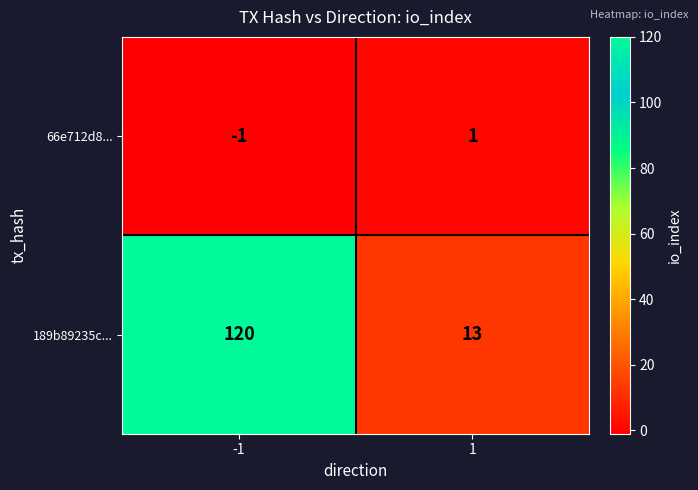

True or false: 66e712d8... has a value of 1 at 1.

True